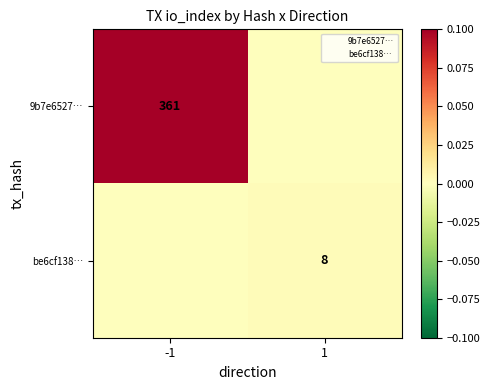

The be6cf138… series shows 8 at 1. True or false?

True